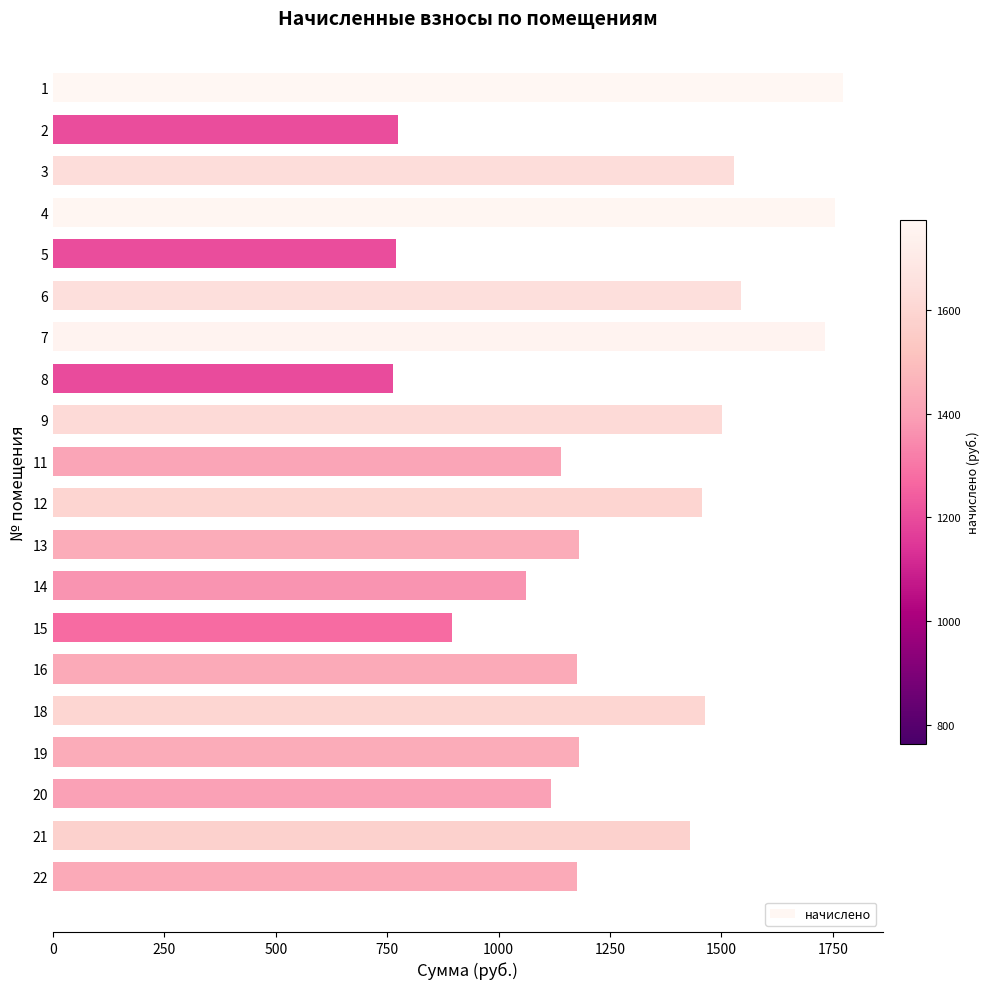

What is the ratio of the value at 11 to the value at 12?

0.8